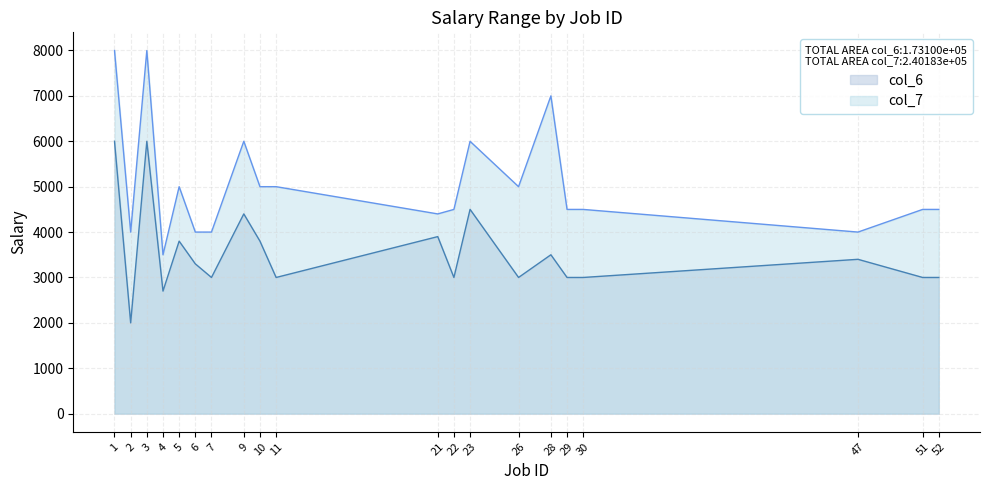

At which label does col_7 reach its minimum?

4